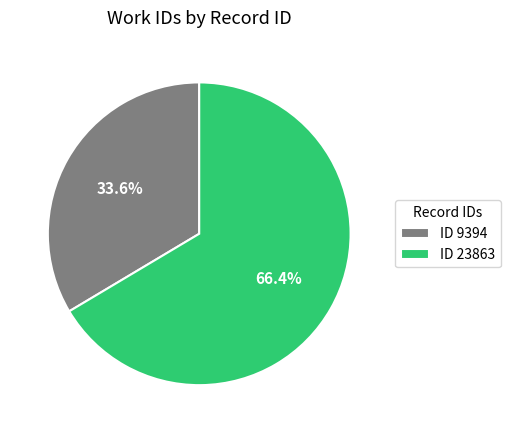

Which has a higher value, ID 23863 or ID 9394?

ID 23863